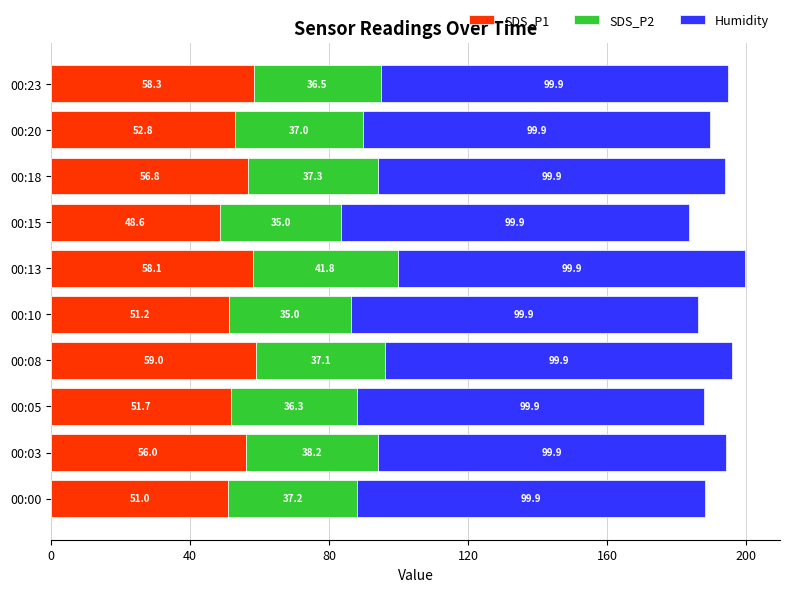

Is it true that SDS_P1 equals 27.1 at 00:03?

False